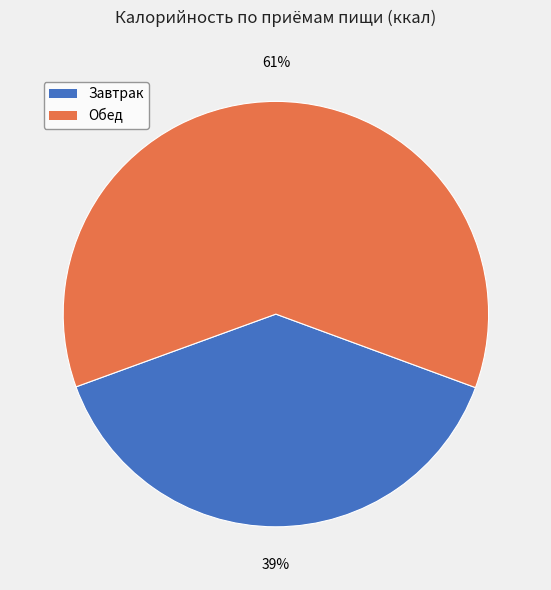

True or false: Обед accounts for 61% of the total.

True